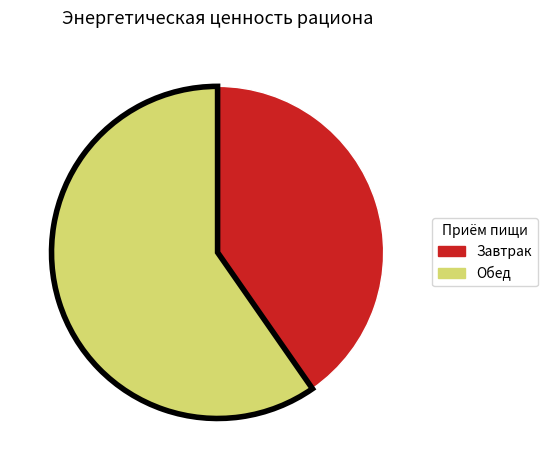

Is it true that Обед is 60% of the pie?

True